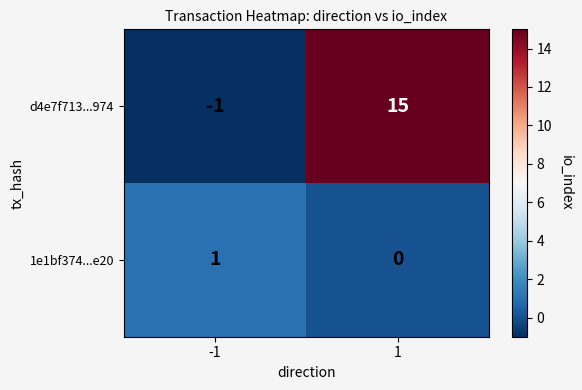

Is it true that 1e1bf374...e20 equals 1 at -1?

True